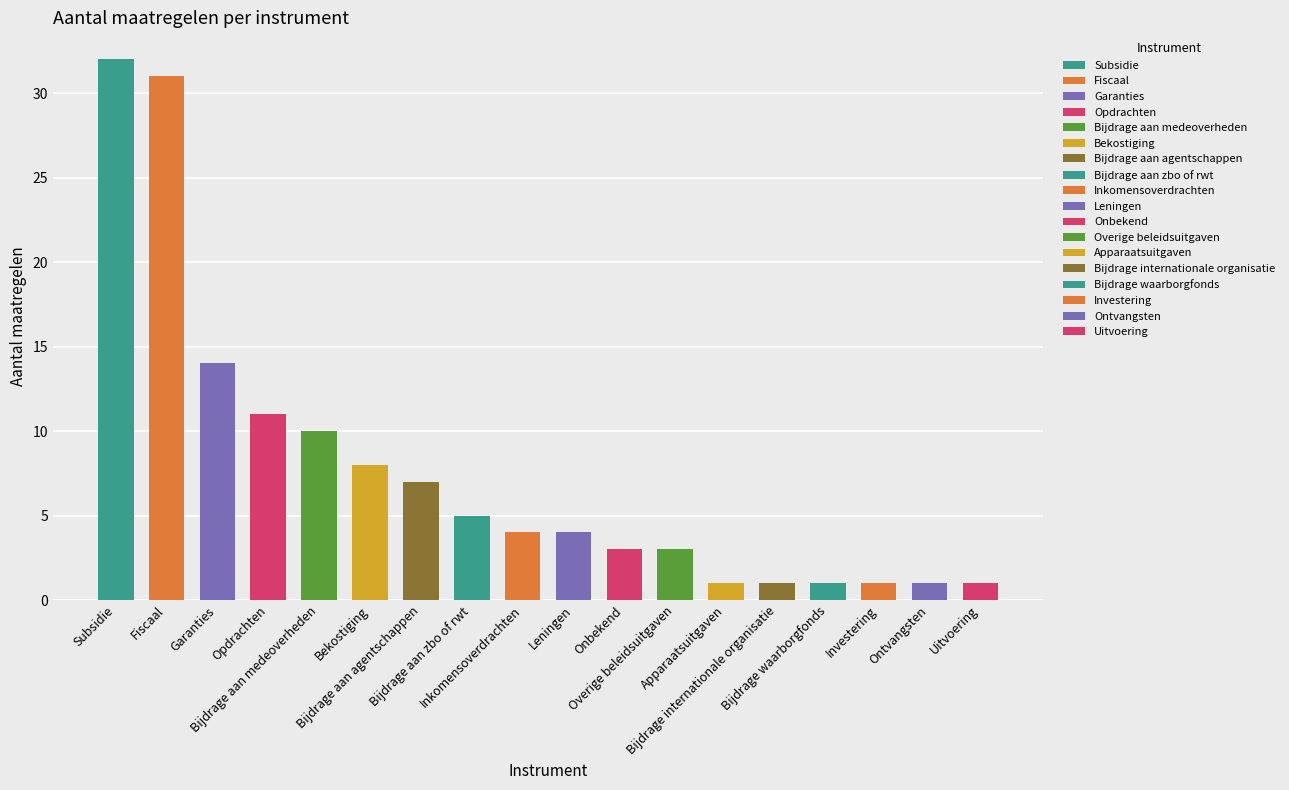

What is the label of the 17th bar from the left?

Ontvangsten